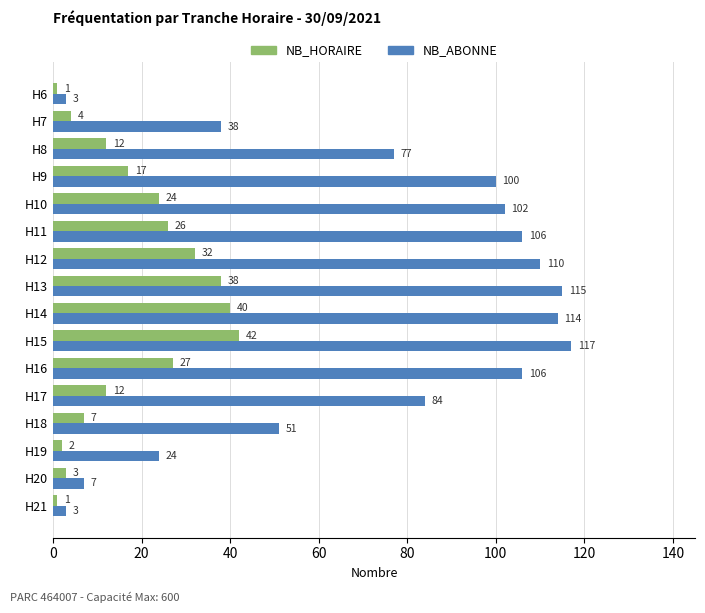

What is the highest value of the NB_ABONNE series?

117